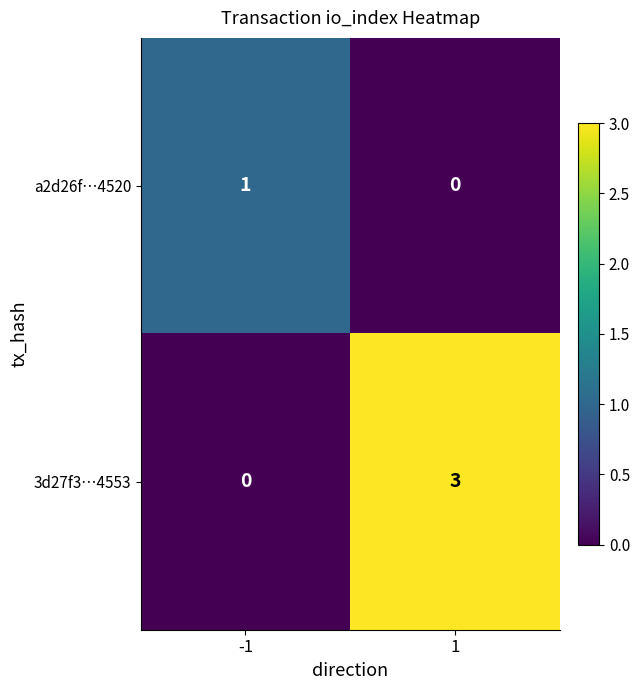

How many series are shown in this chart?

2